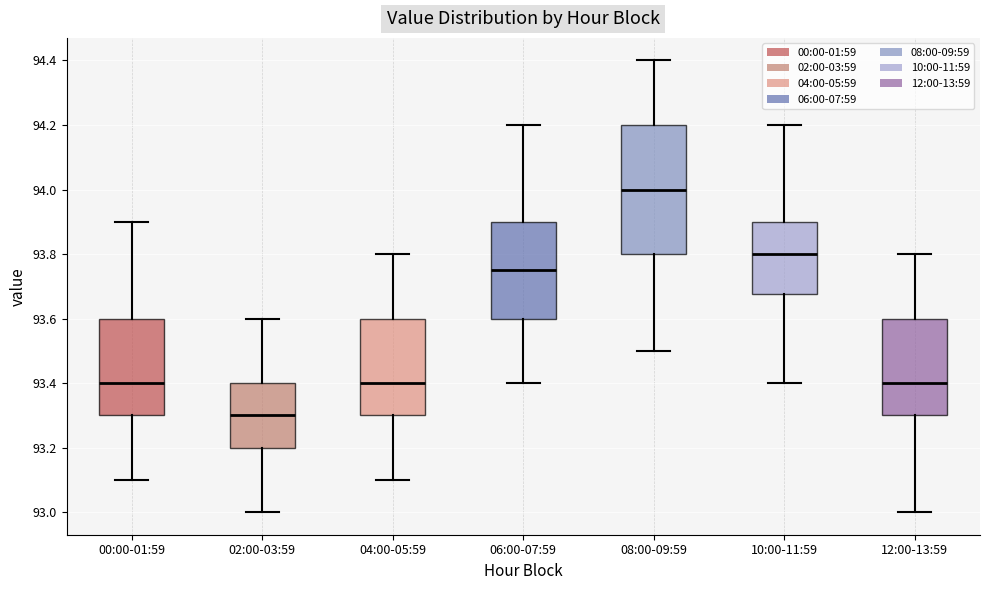

Reading left to right, read every box against the y-axis: the position of its median line, the range the box covers, and the ends of its whiskers. The values are not printed on the chart, so give them approximately, as read against the axis.

00:00-01:59: median 93.40, box 93.30 to 93.60, whiskers 93.10 to 93.90
02:00-03:59: median 93.30, box 93.20 to 93.40, whiskers 93.00 to 93.60
04:00-05:59: median 93.40, box 93.30 to 93.60, whiskers 93.10 to 93.80
06:00-07:59: median 93.76, box 93.60 to 93.90, whiskers 93.40 to 94.20
08:00-09:59: median 94.00, box 93.80 to 94.20, whiskers 93.50 to 94.40
10:00-11:59: median 93.80, box 93.68 to 93.90, whiskers 93.40 to 94.20
12:00-13:59: median 93.40, box 93.30 to 93.60, whiskers 93.00 to 93.80